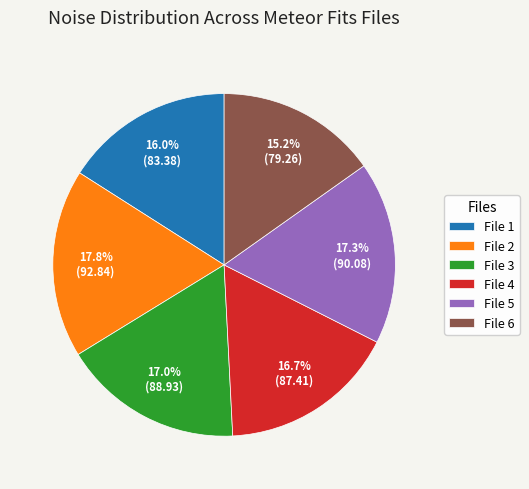

Do File 6 and File 2 together represent more than half of the pie?

No